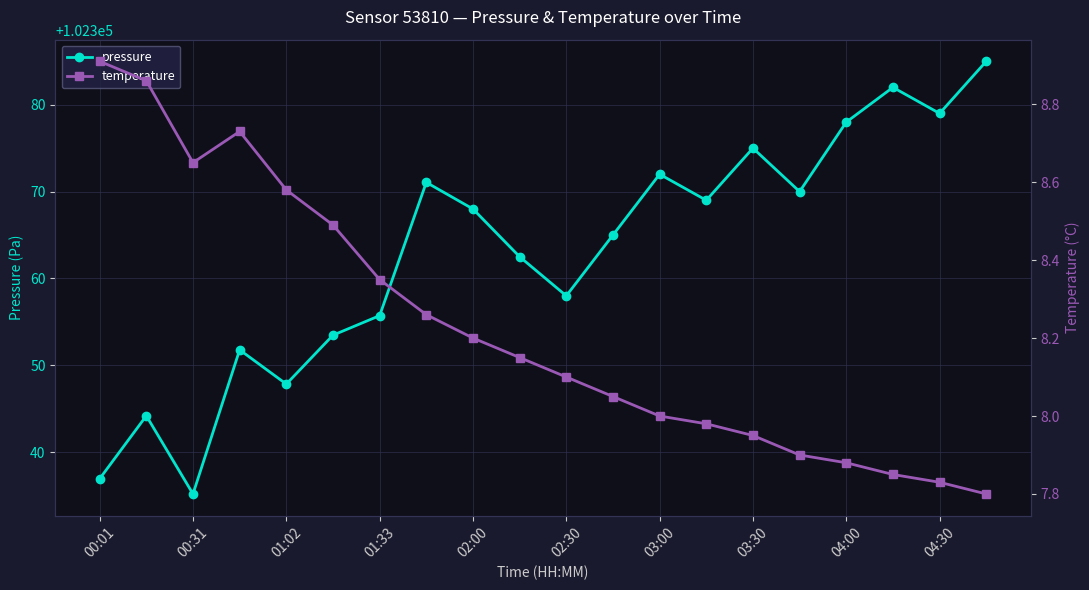

Is it true that pressure equals 102379.0 at 04:30?

True